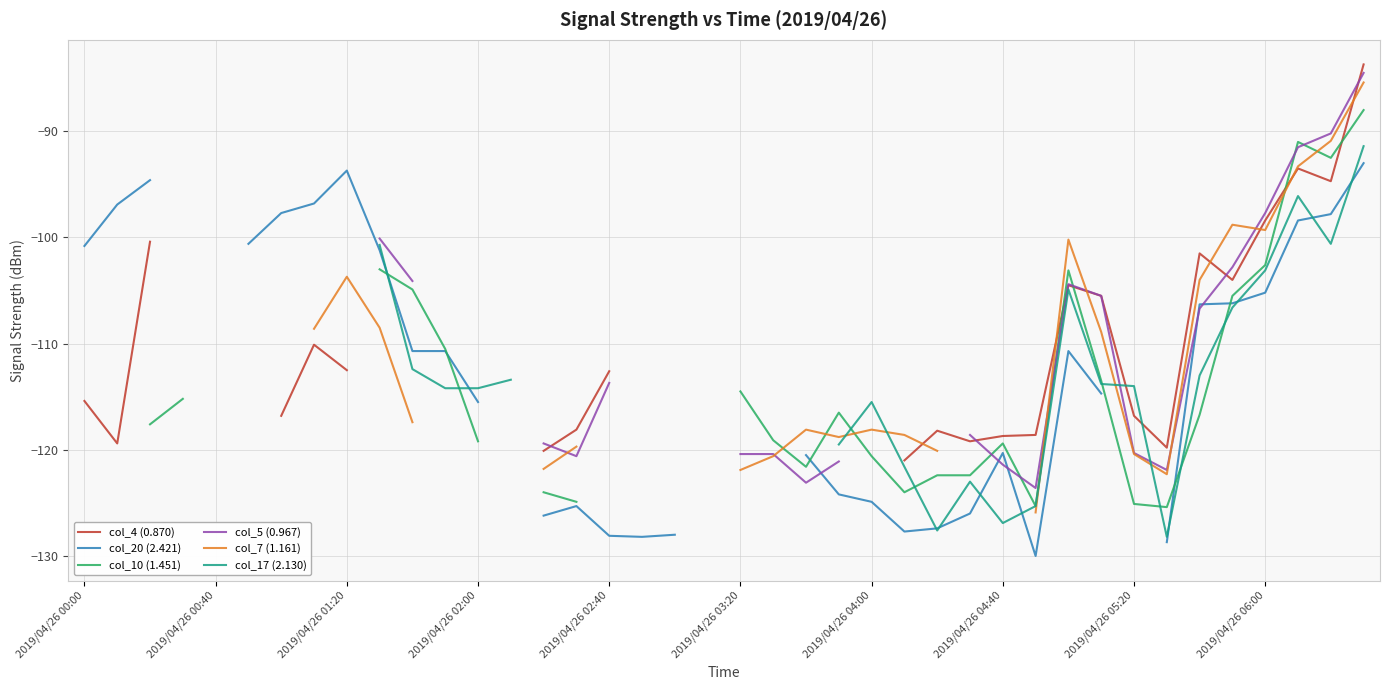

What is the difference between the highest and lowest values at 35?

7.8